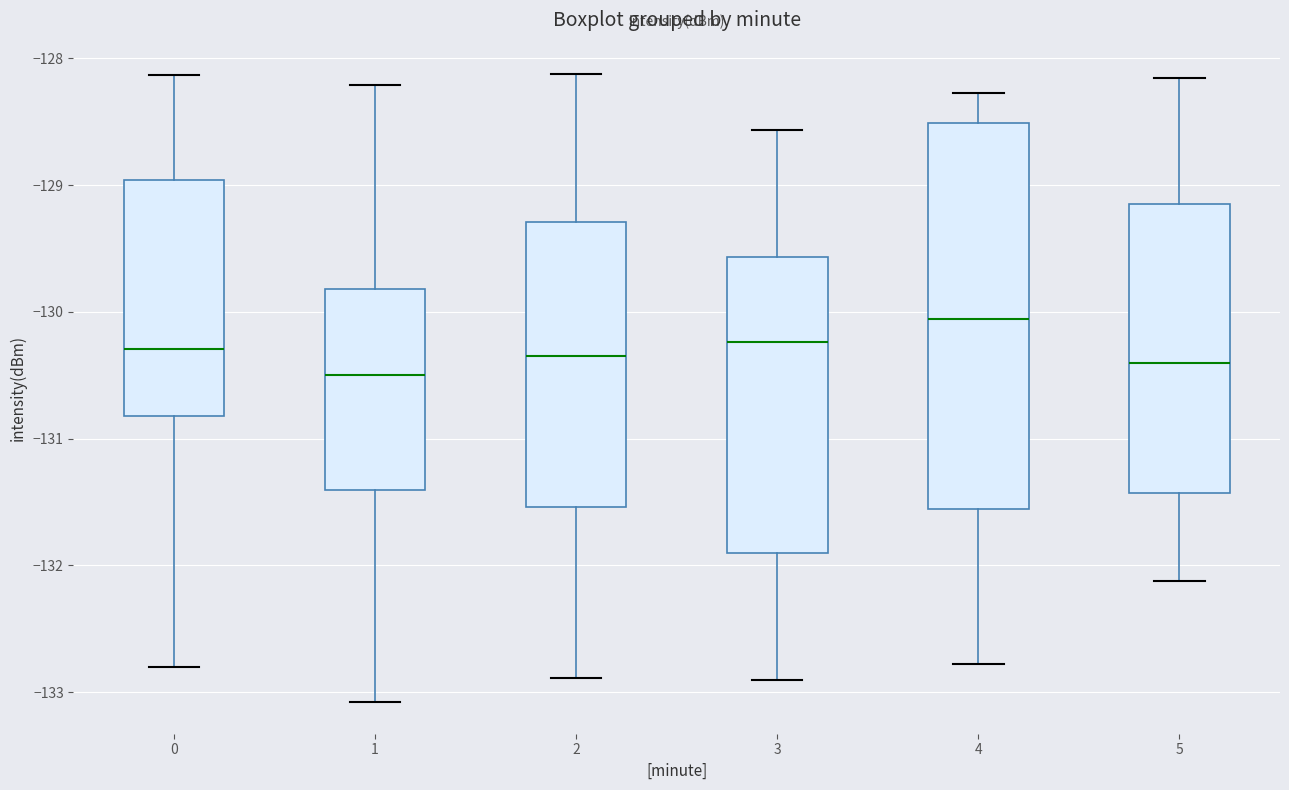

Reading left to right, transcribe this box plot: for each box, give where its median line is, the range the box spans, and where its two whiskers end, as read against the y-axis. The values are not printed on the chart, so give them approximately, as read against the axis.

0: median -130.3, box -130.8 to -129.0, whiskers -132.8 to -128.1
1: median -130.5, box -131.4 to -129.8, whiskers -133.1 to -128.2
2: median -130.3, box -131.5 to -129.3, whiskers -132.9 to -128.1
3: median -130.2, box -131.9 to -129.6, whiskers -132.9 to -128.6
4: median -130.1, box -131.6 to -128.5, whiskers -132.8 to -128.3
5: median -130.4, box -131.4 to -129.2, whiskers -132.1 to -128.2